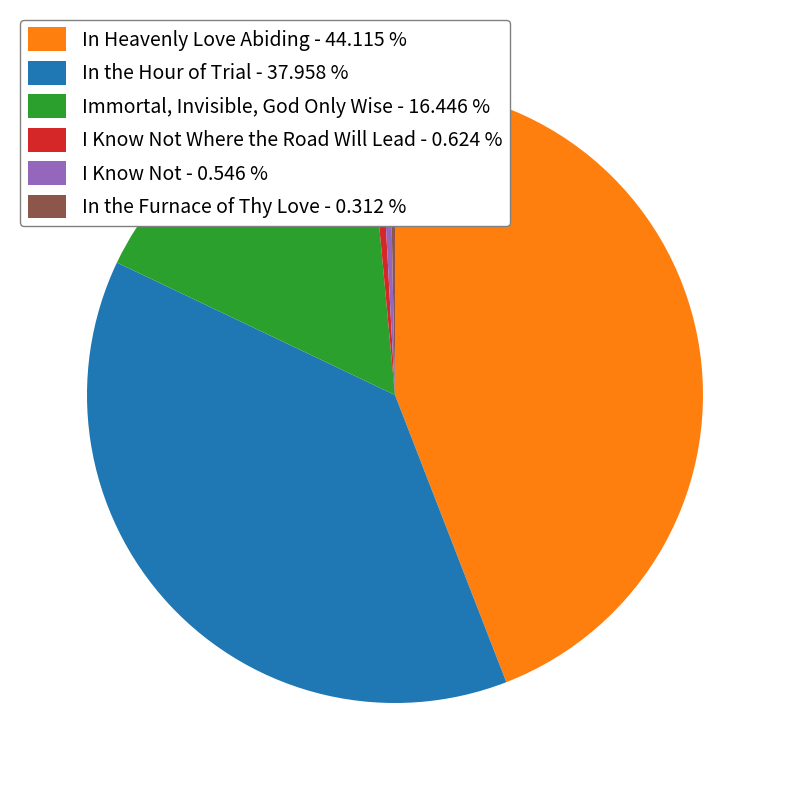

What is the largest slice in the pie chart?

In Heavenly Love Abiding - 44.115 %